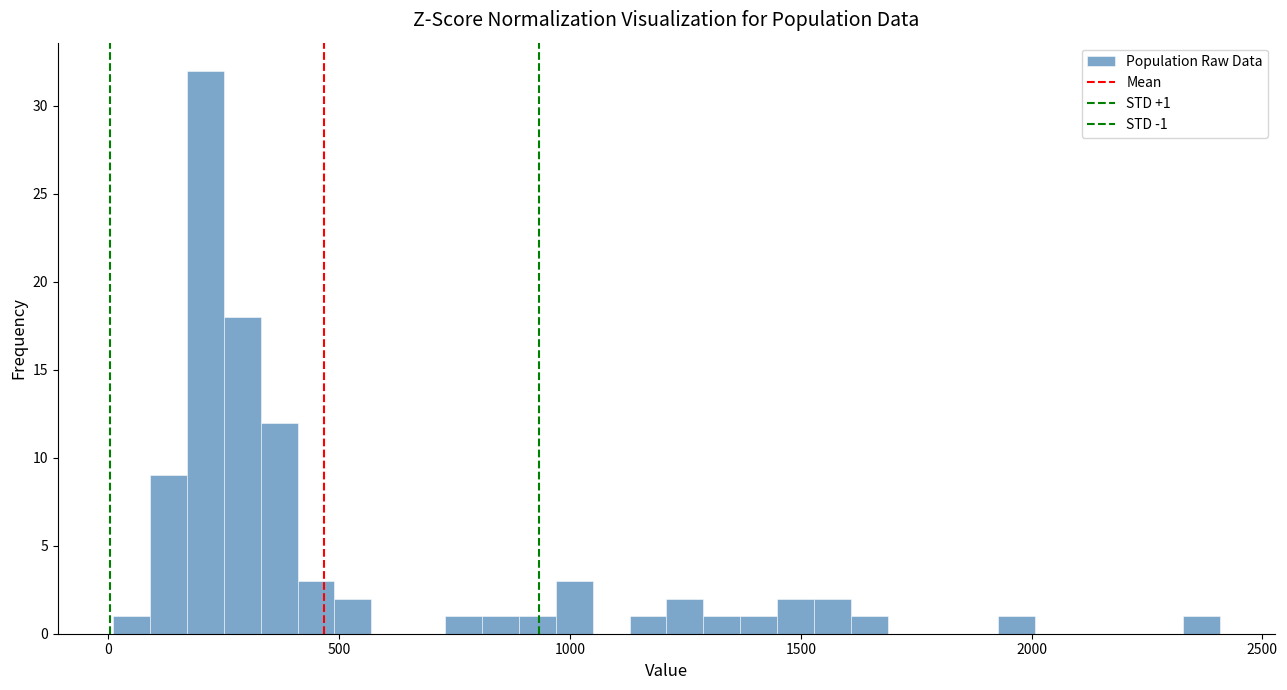

Around what value on the x-axis is the tallest bar? Give the approximate position of its centre, as read against the axis.

200